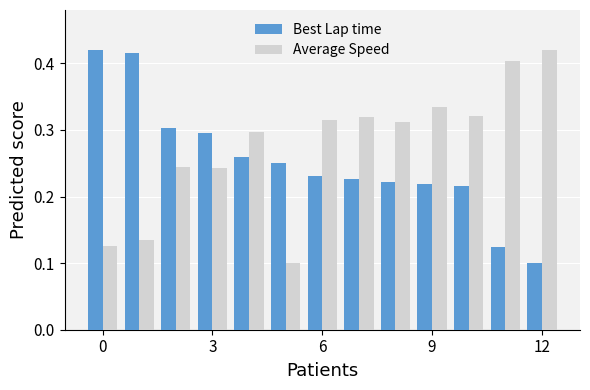

How many bars are there in total?

26